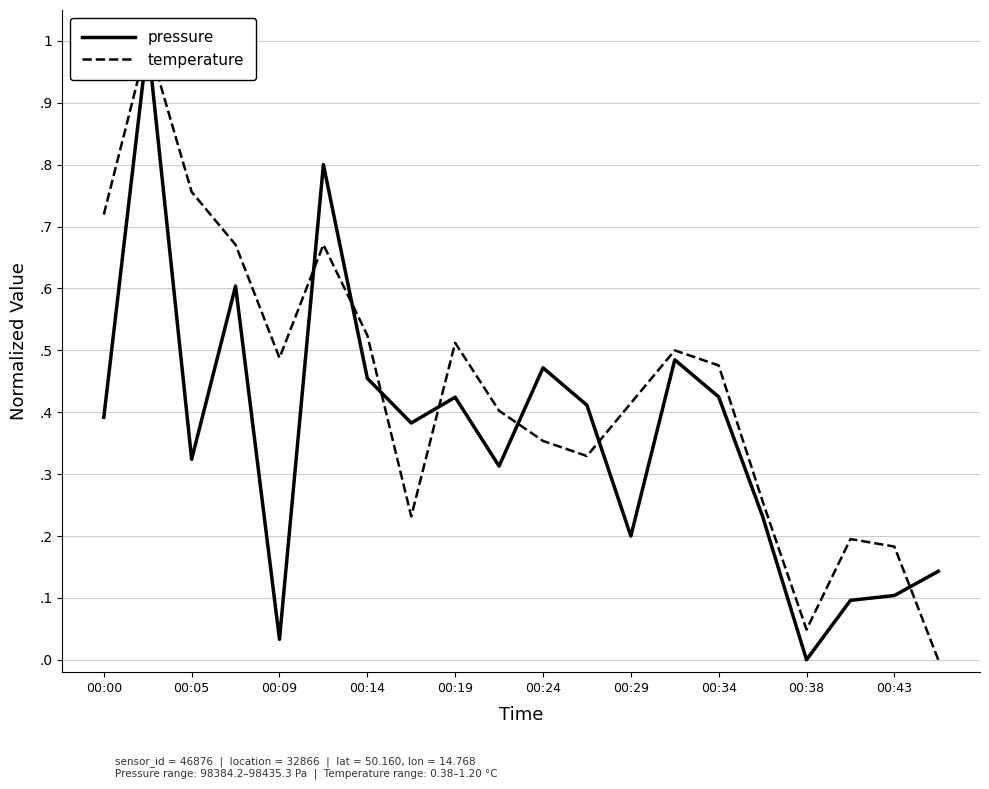

What is the average value of the pressure series?

0.4